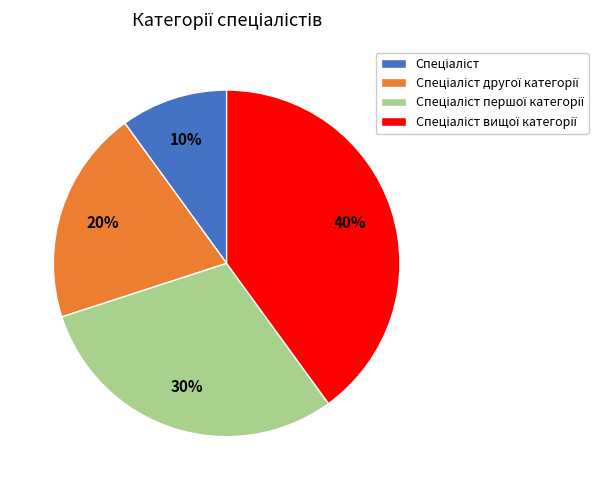

To the nearest percent, what is the average slice percentage?

25%